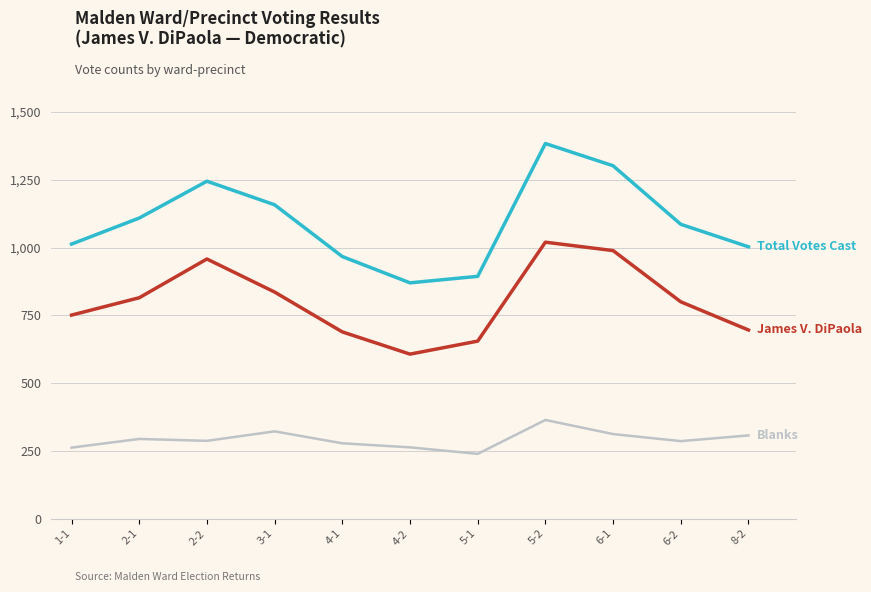

At which category is the sum across all series the highest?

5-2